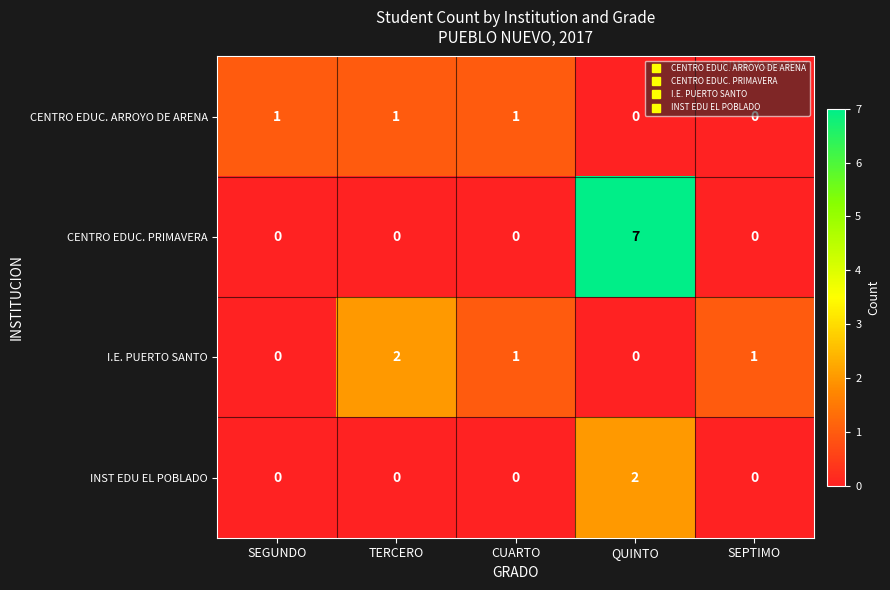

Reading right to left, list all the values displayed in this chart.

CENTRO EDUC. ARROYO DE ARENA: 0	0	1	1	1
CENTRO EDUC. PRIMAVERA: 0	7	0	0	0
I.E. PUERTO SANTO: 1	0	1	2	0
INST EDU EL POBLADO: 0	2	0	0	0